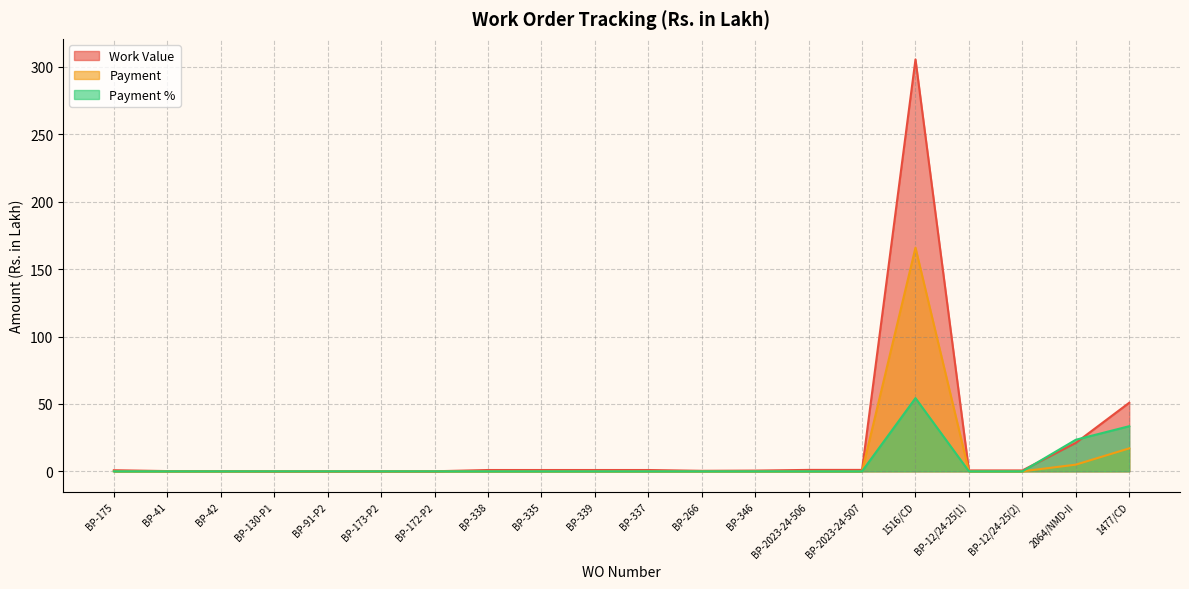

Where is Work Value nearest to the value 152?

1477/CD